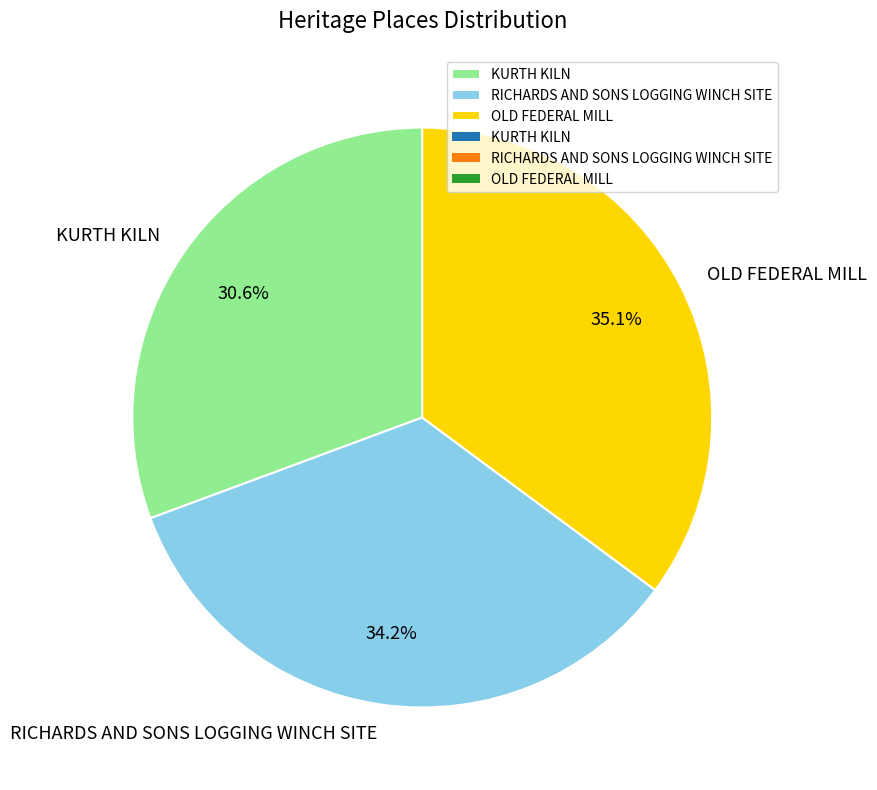

How many slices are in this pie chart?

3